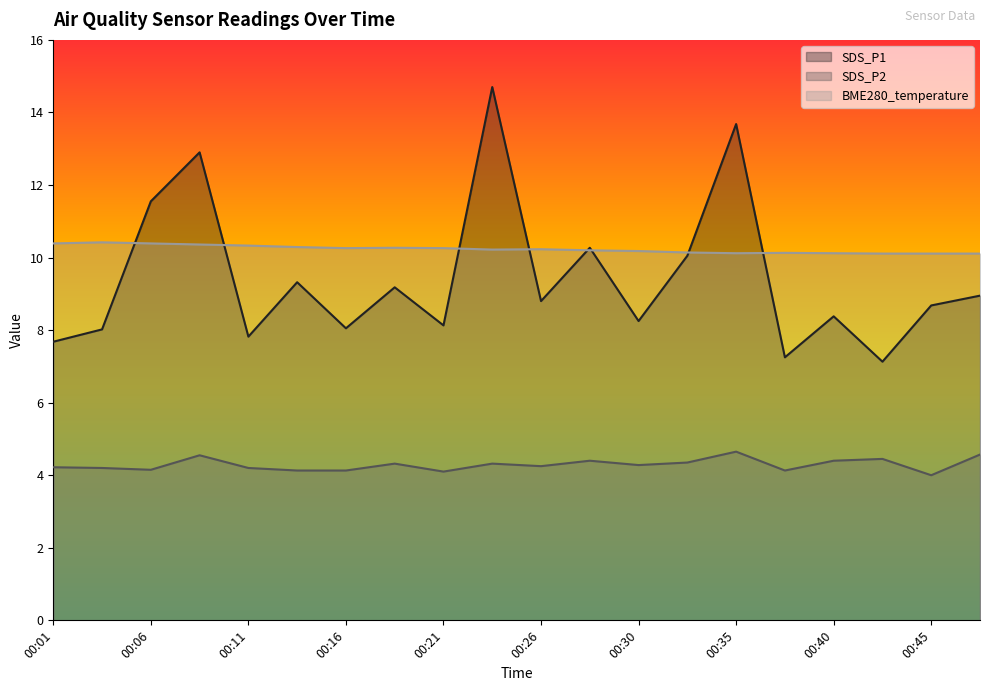

Where is the first local minimum for BME280_temperature?

00:16